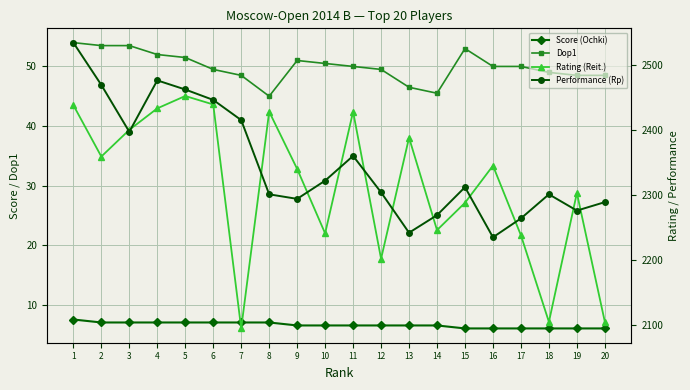

True or false: Dop1 and Score (Ochki) intersect in this chart.

False